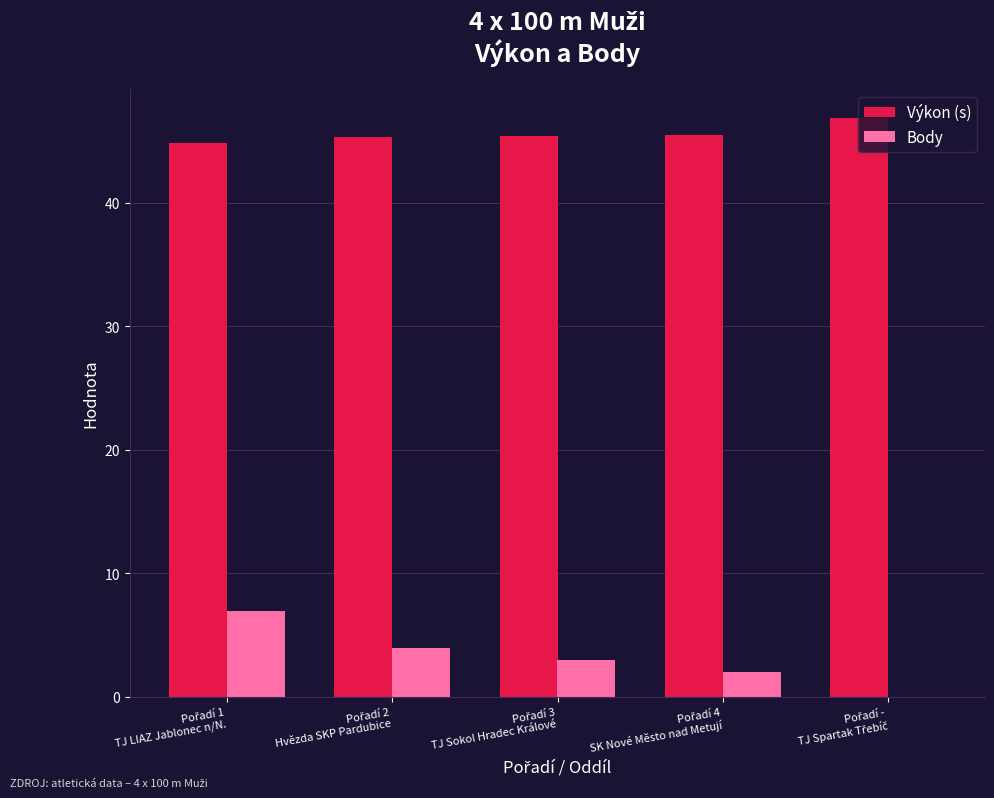

What are all the series names shown in the legend?

Výkon (s), Body